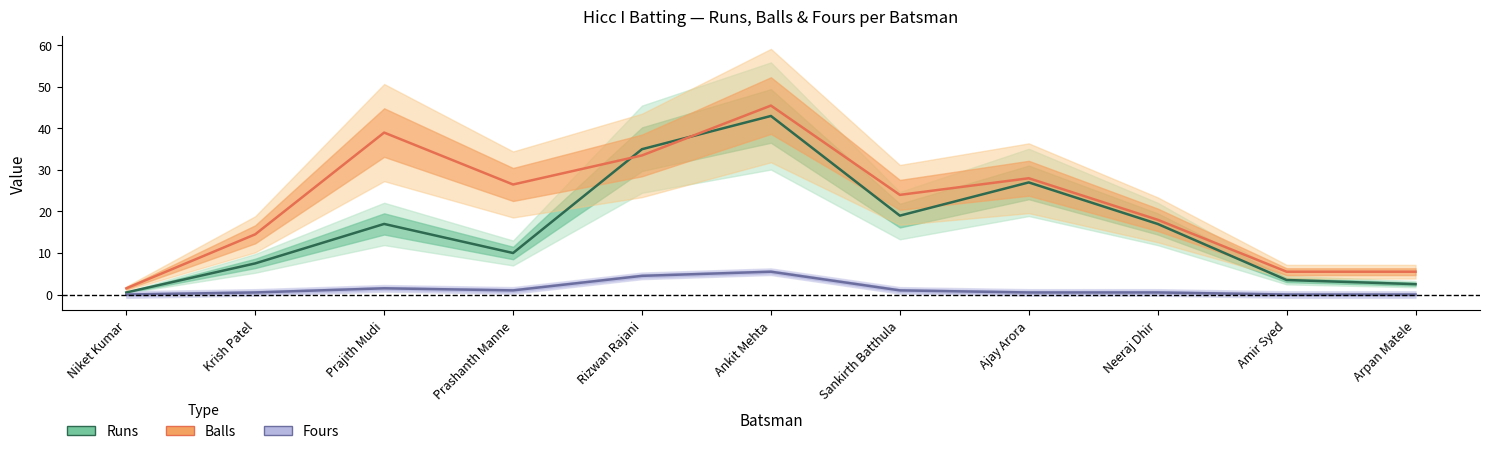

What is the highest value of the Fours series?

5.5